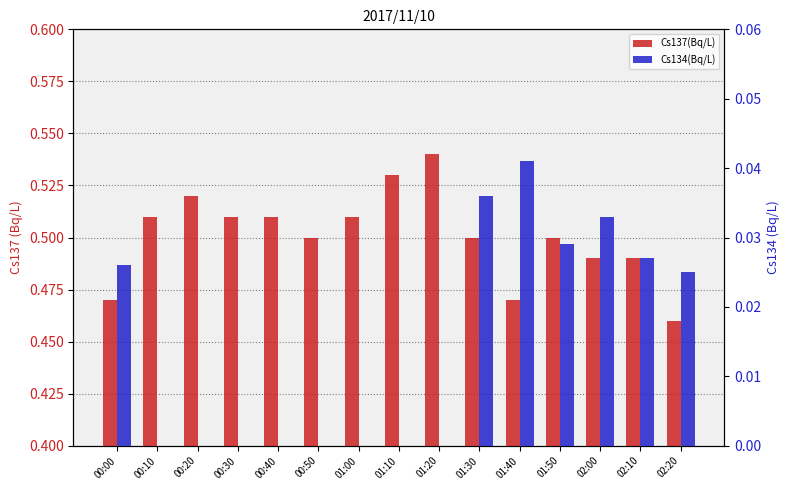

Reading left to right, extract all data points from this chart.

Cs137(Bq/L): 00:00=0.5	00:10=0.5	00:20=0.5	00:30=0.5	00:40=0.5	00:50=0.5	01:00=0.5	01:10=0.5	01:20=0.5	01:30=0.5	01:40=0.5	01:50=0.5	02:00=0.5	02:10=0.5	02:20=0.5
Cs134(Bq/L): 00:00=0.0	00:10=0.0	00:20=0.0	00:30=0.0	00:40=0.0	00:50=0.0	01:00=0.0	01:10=0.0	01:20=0.0	01:30=0.0	01:40=0.0	01:50=0.0	02:00=0.0	02:10=0.0	02:20=0.0